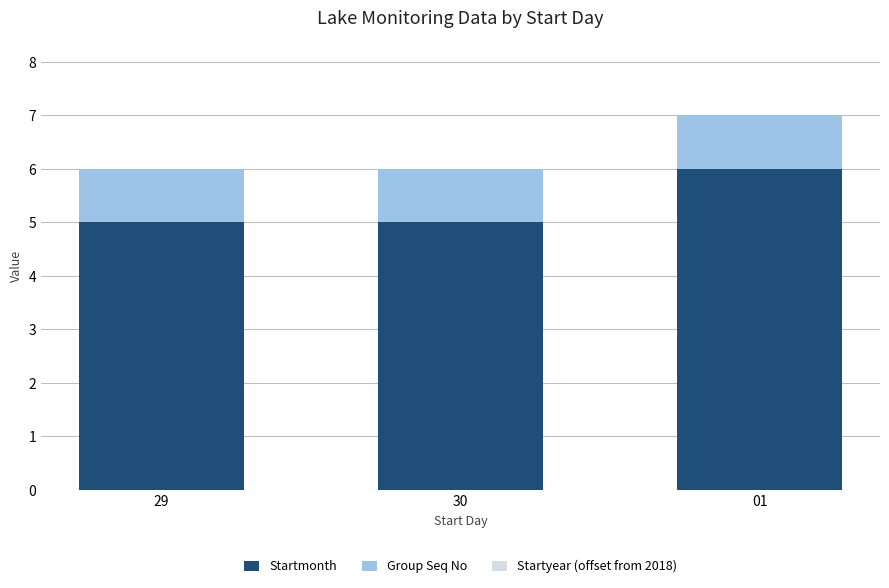

What is the minimum value for Startmonth?

5